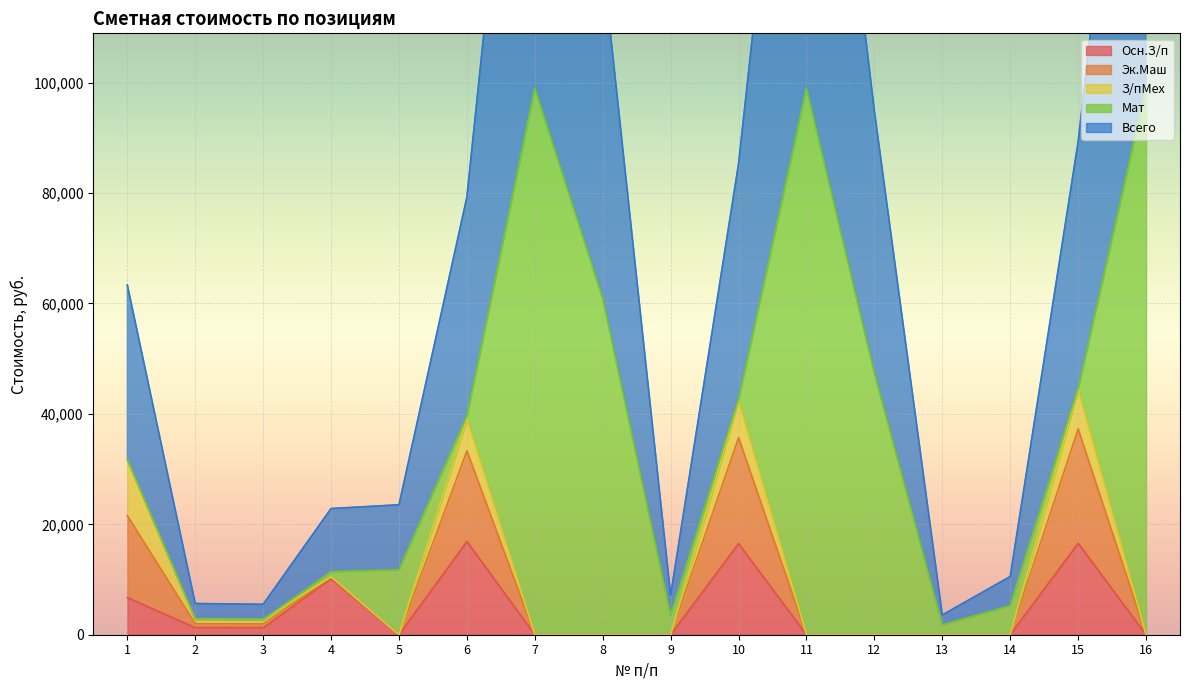

Is it true that Эк.Маш equals 19374 at 16?

False